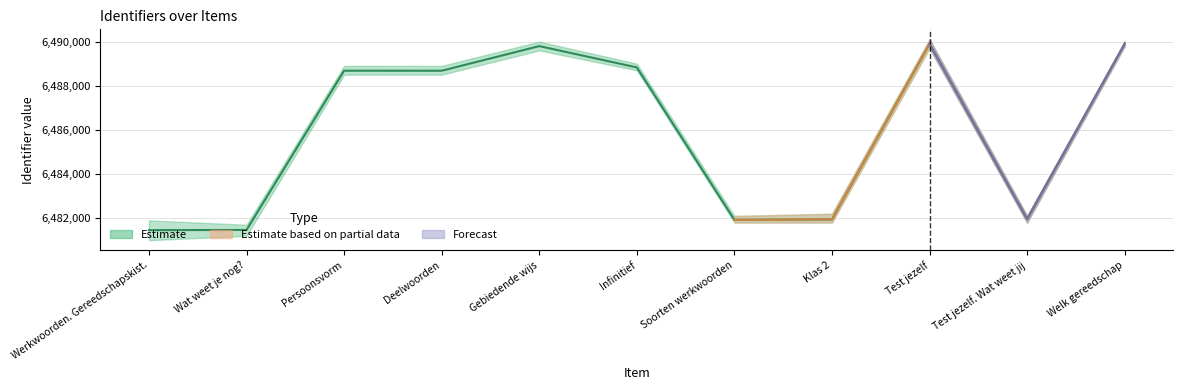

Where is the first local maximum?

Persoonsvorm